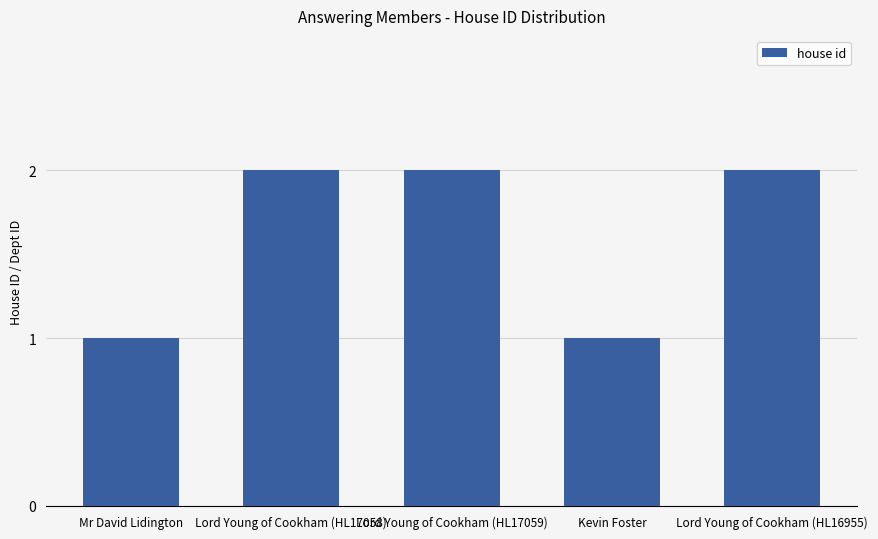

What position from the left is Kevin Foster?

4